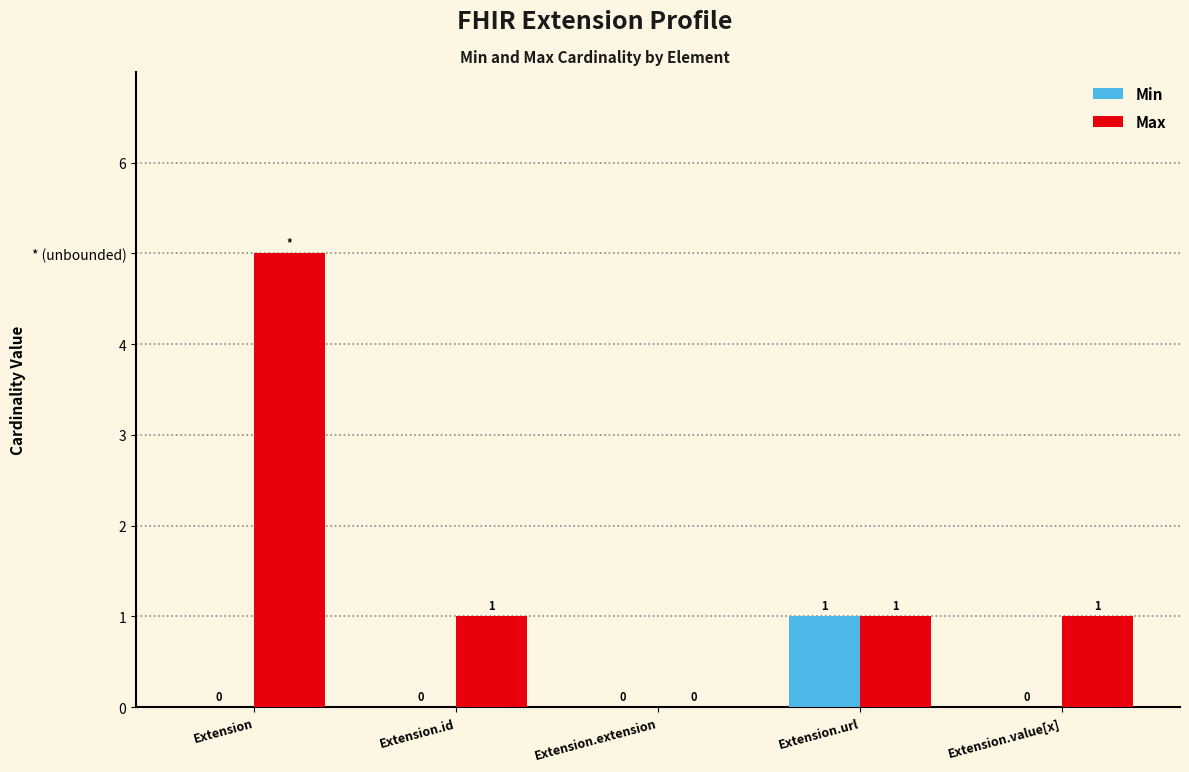

Does the chart contain stacked bars?

No